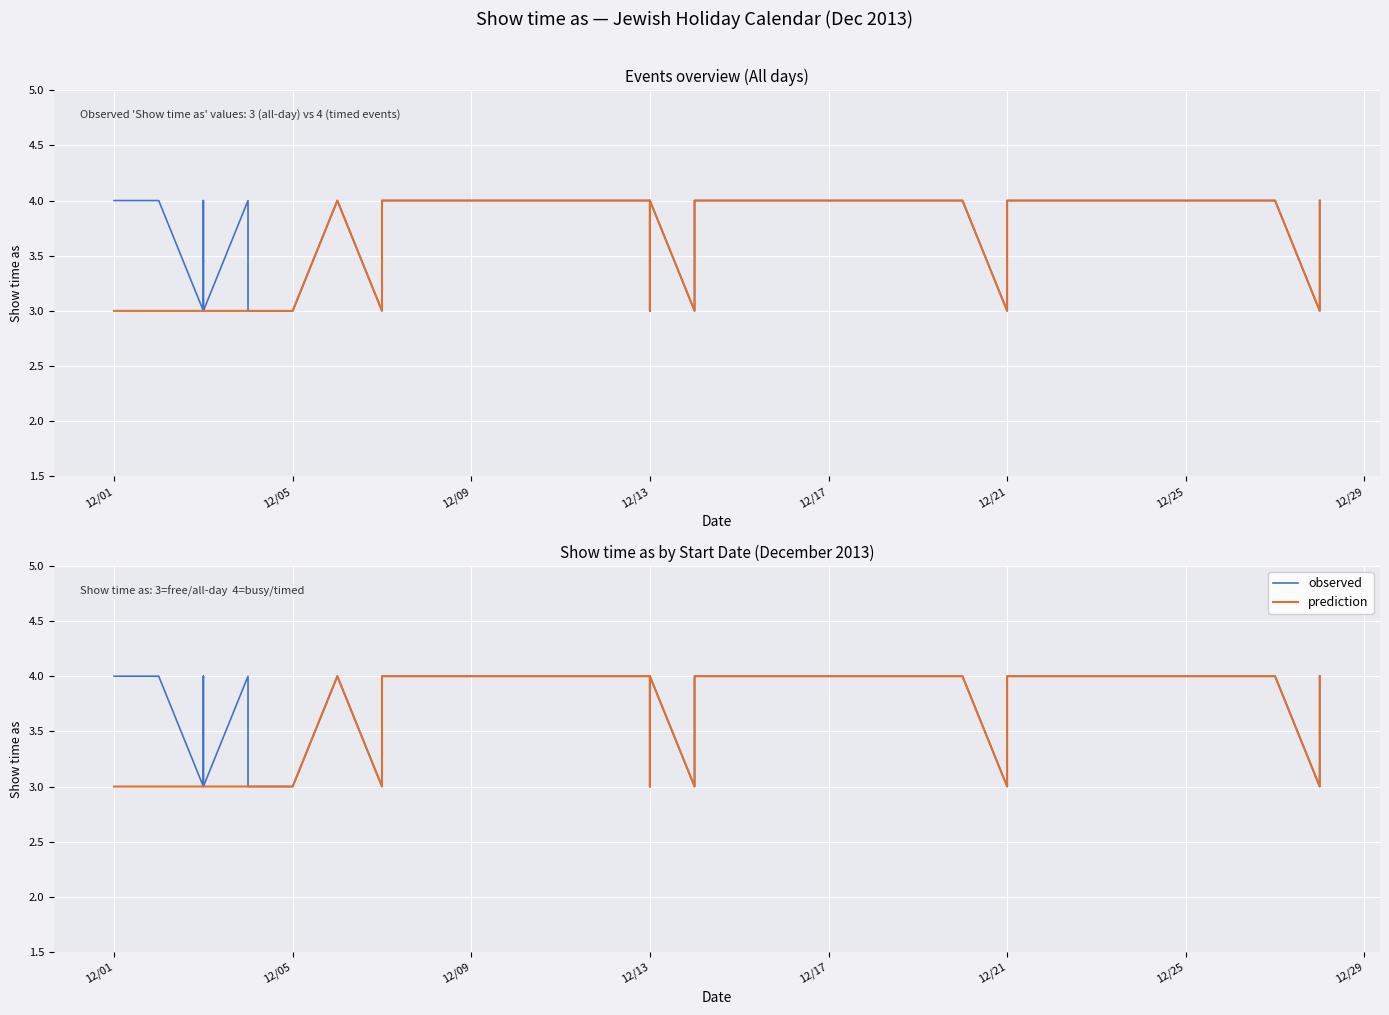

True or false: prediction and observed intersect in this chart.

False